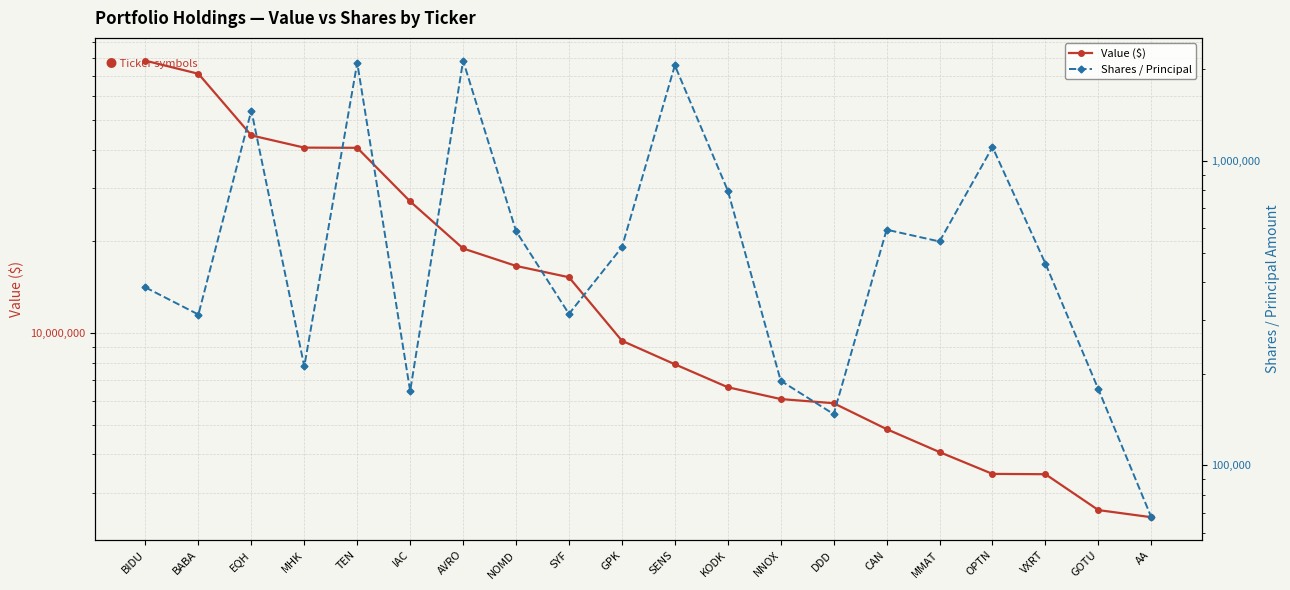

Which has a higher value, BABA or AA?

BABA